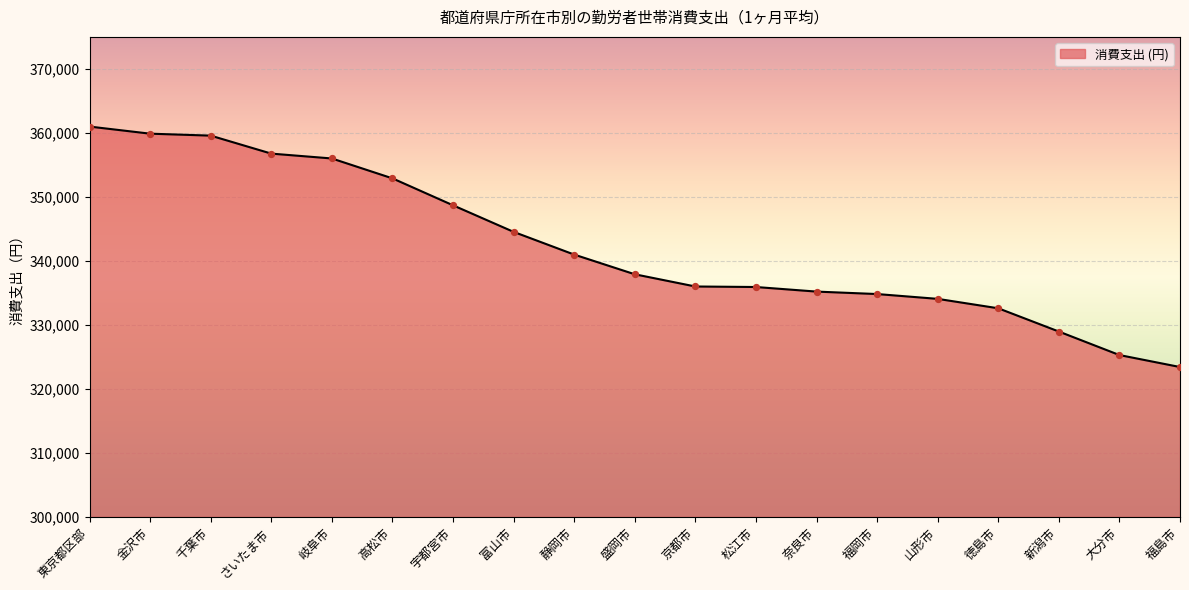

What is the change in value from 高松市 to 京都市?

-16896